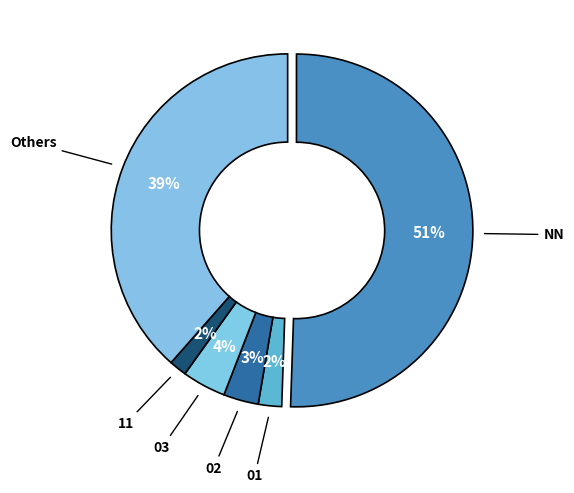

Combined, do 11 and 02 account for over 50%?

No